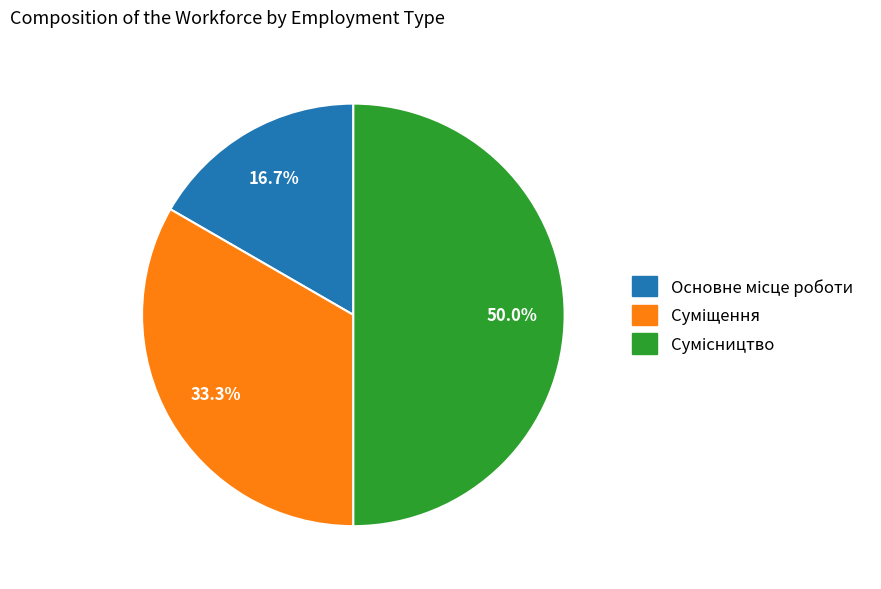

To the nearest percent, what is the combined percentage of Основне місце роботи and Суміщення?

50%